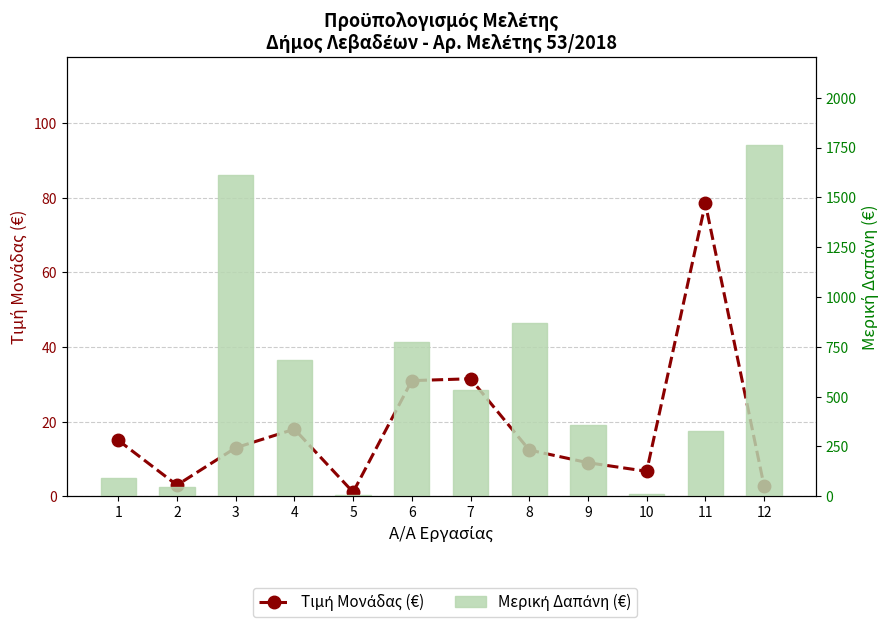

What is the value of the Τιμή Μονάδας (€) bar at the 10th from the left?

6.7